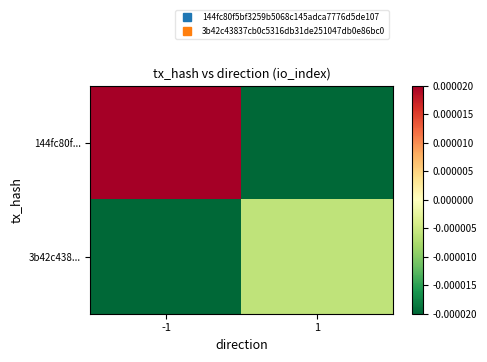

How many series are shown in this chart?

2